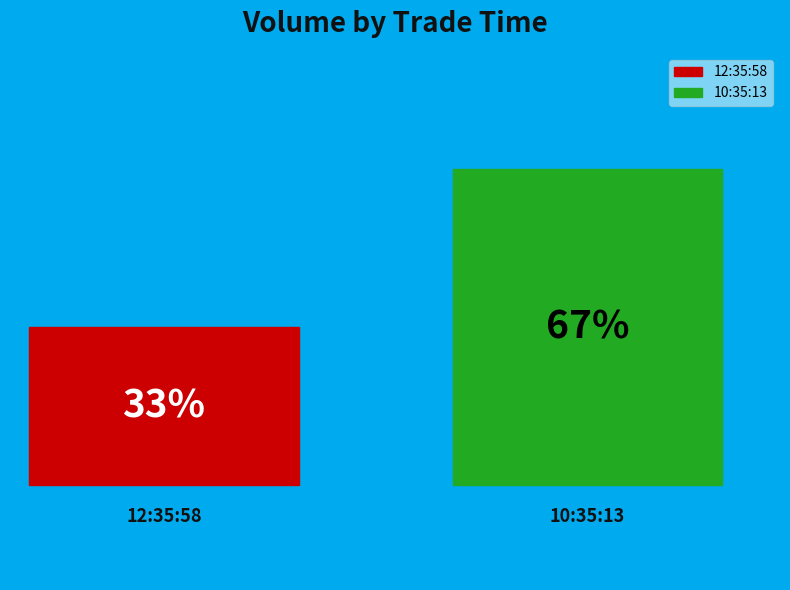

What percentage is the 10:35:13 slice, to the nearest percent?

67%